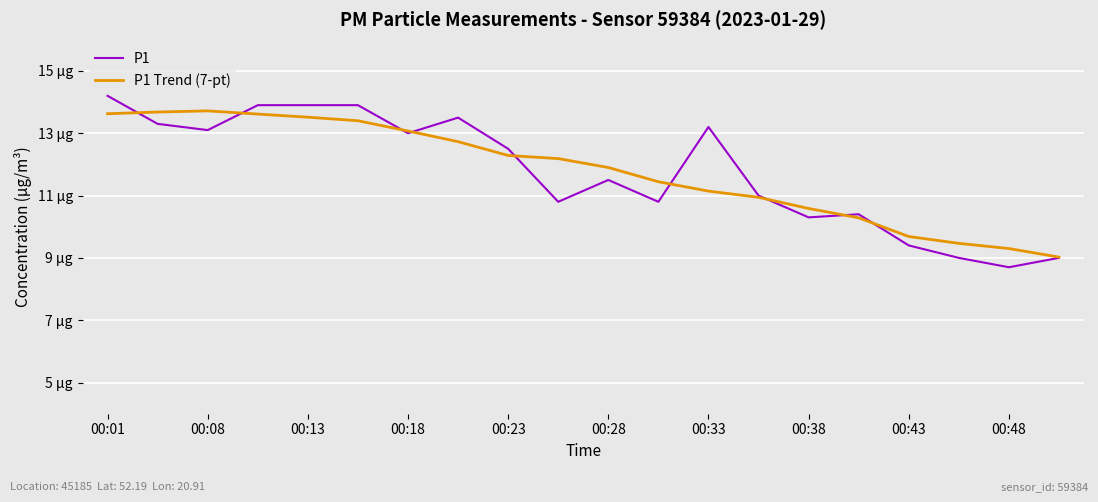

How many times do P1 and P1 Trend (7-pt) cross each other?

9